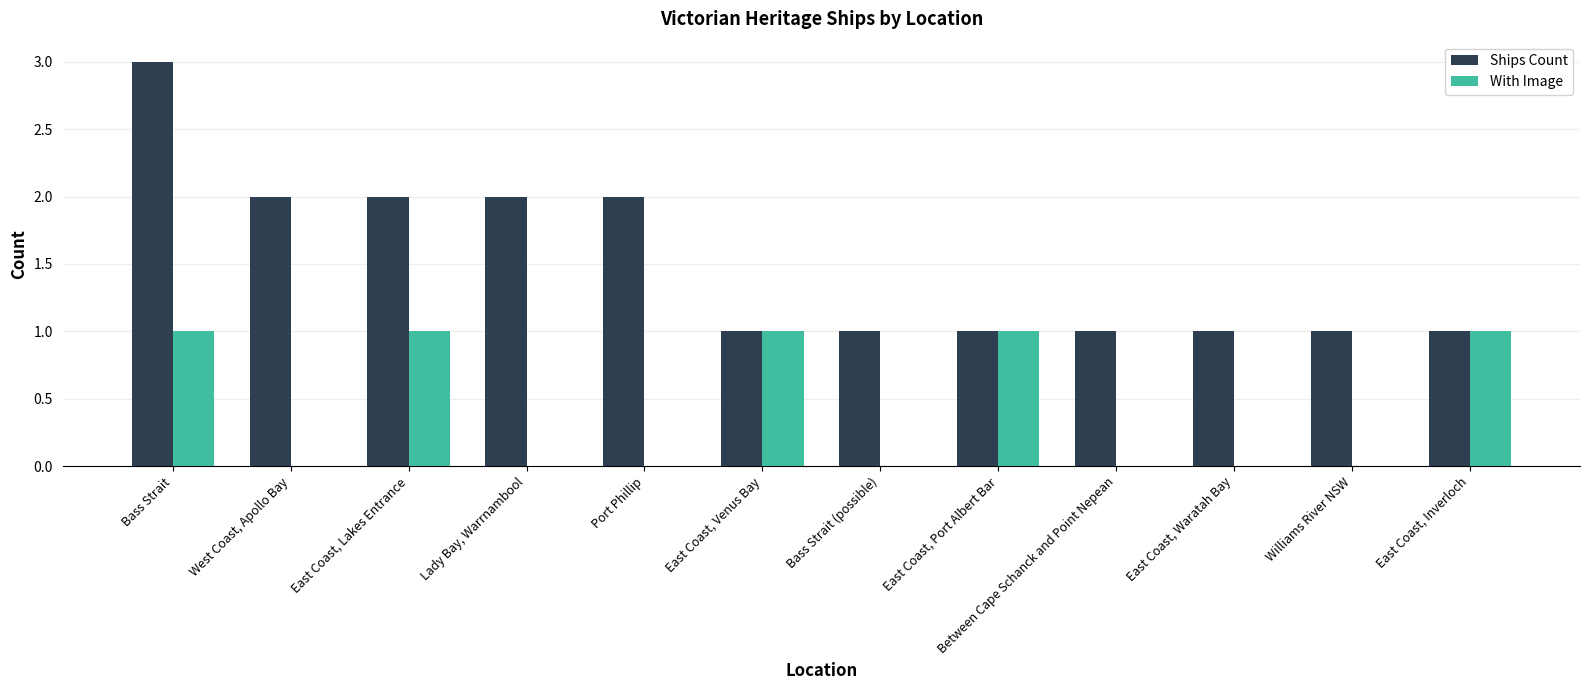

Is the value of Ships Count at East Coast, Inverloch greater than the value of With Image at Between Cape Schanck and Point Nepean?

Yes